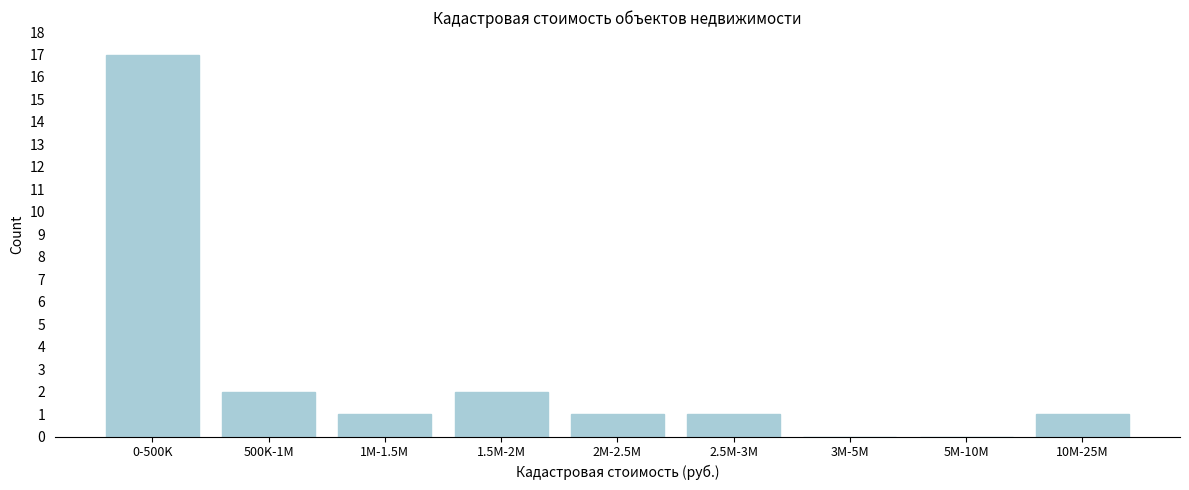

Reading right to left, extract all data points from this chart.

10M-25M=1	5M-10M=0	3M-5M=0	2.5M-3M=1	2M-2.5M=1	1.5M-2M=2	1M-1.5M=1	500K-1M=2	0-500K=17